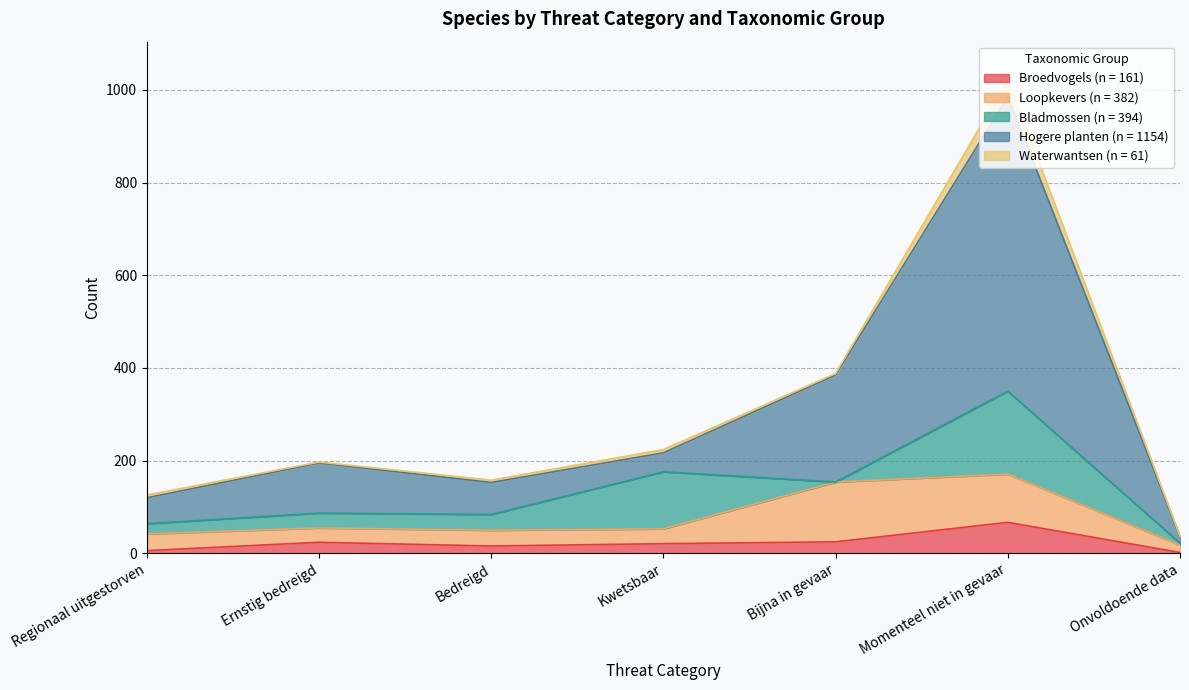

How many lines are shown in the chart?

5